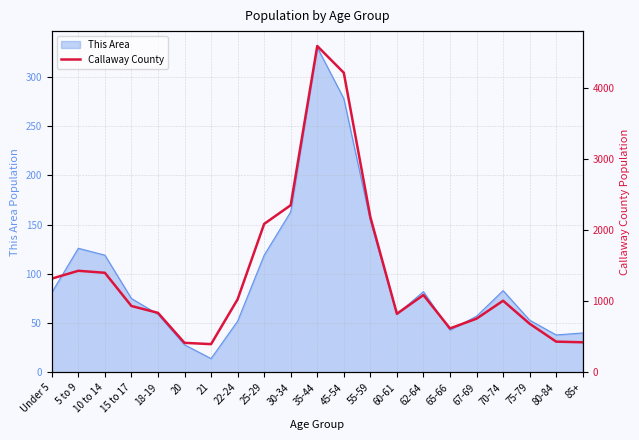

Reading left to right, list all the values displayed in this chart.

1318	1428	1400	933	837	415	397	1027	2087	2350	4588	4212	2184	824	1087	618	755	1007	684	432	423